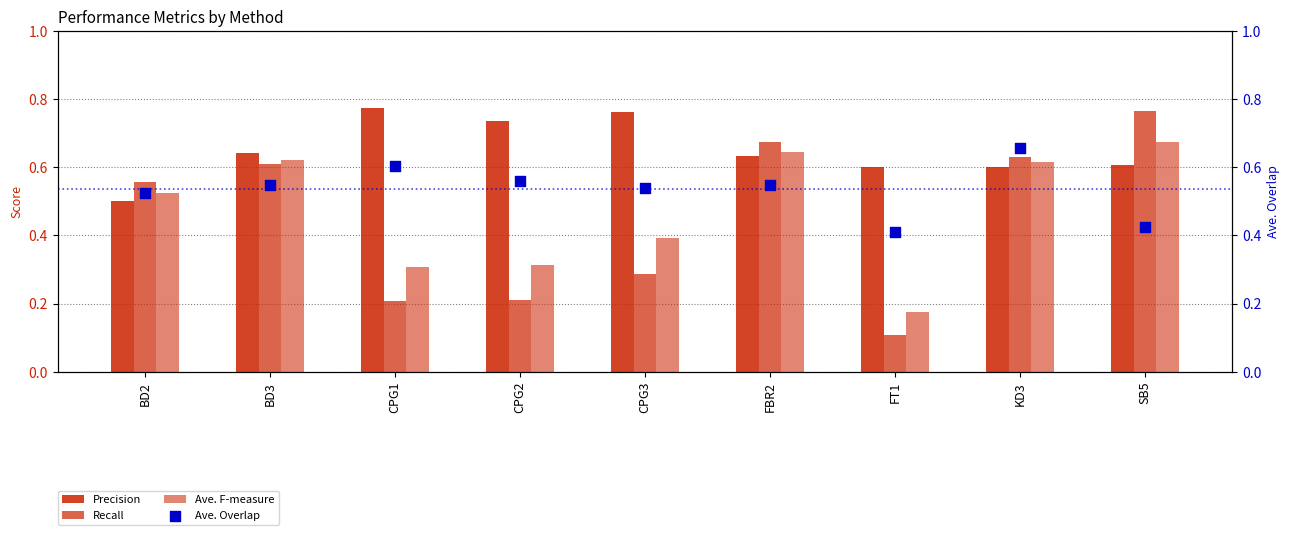

Which series contains the highest Y value?

Precision